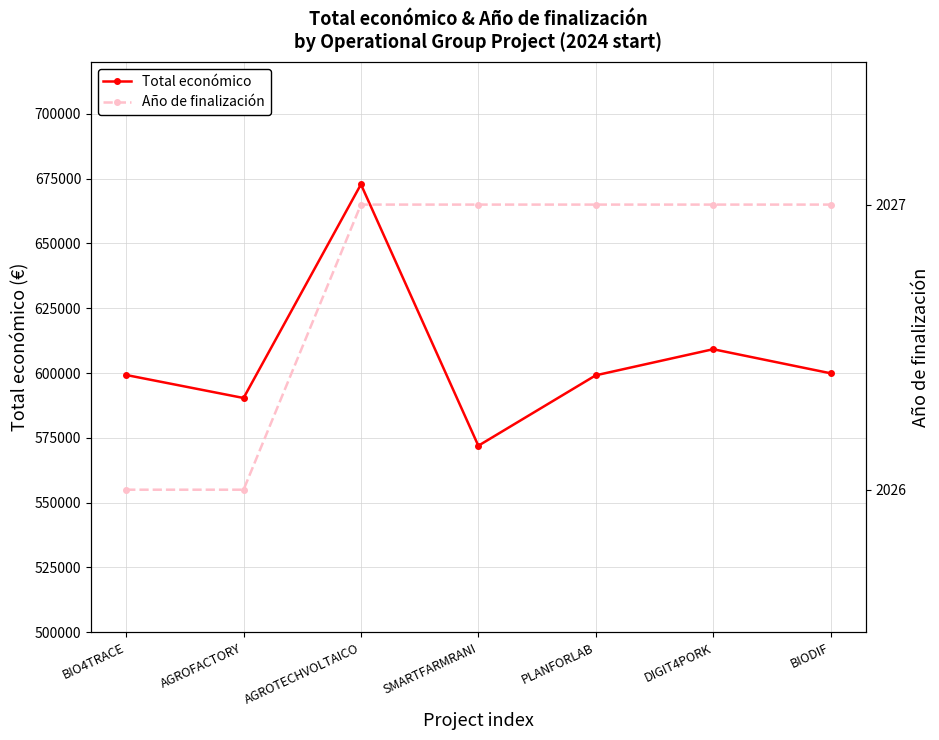

What is the label of the 3rd point from the left?

AGROTECHVOLTAICO